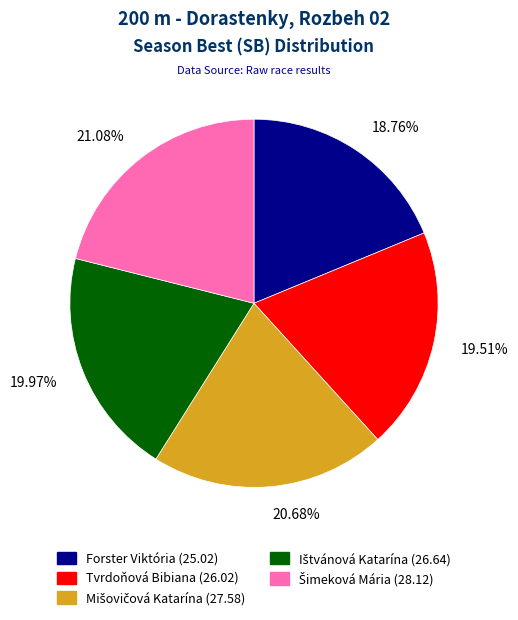

Which slice is the smallest?

Forster Viktória